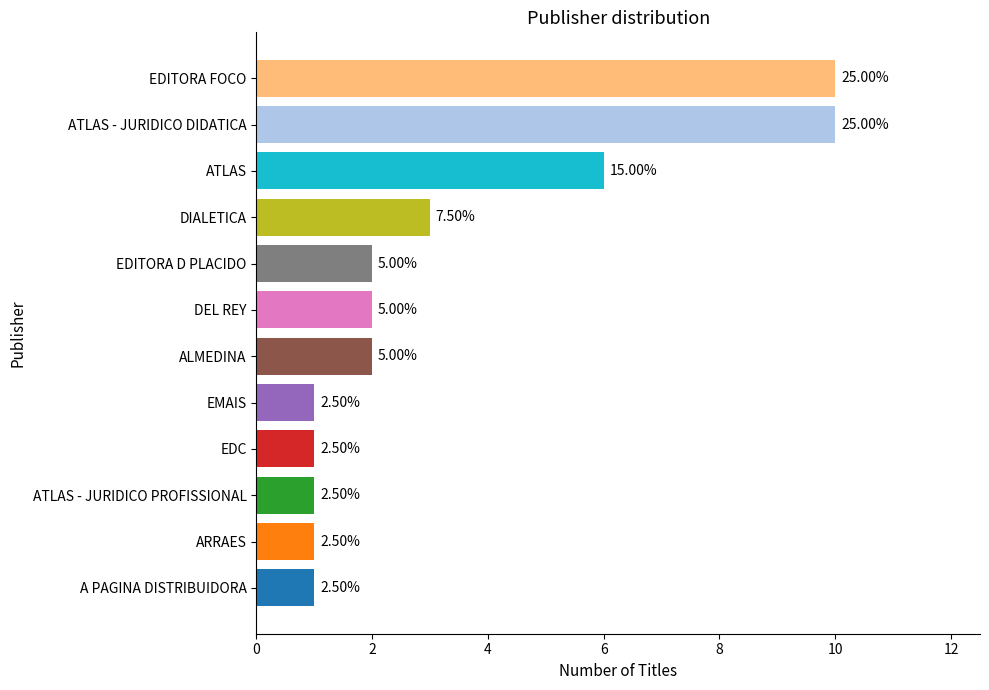

Is it true that the value at ARRAES is 5?

False